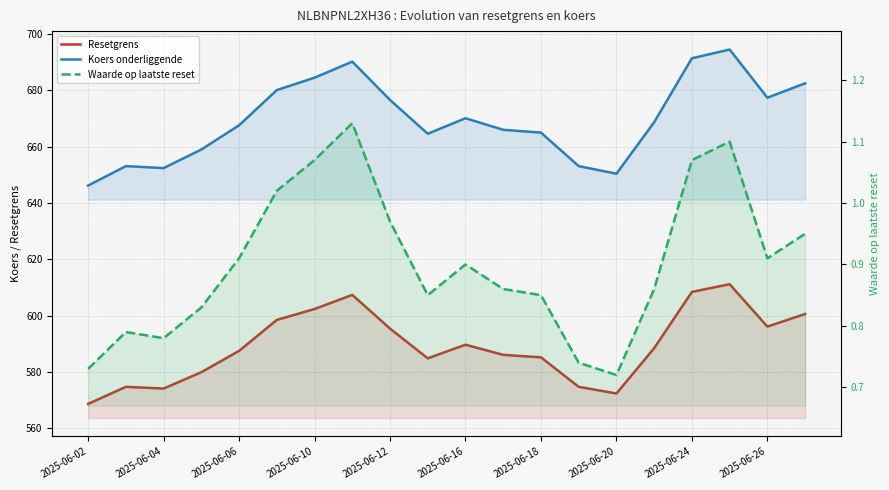

True or false: Waarde op laatste reset and Koers onderliggende cross at least once.

False